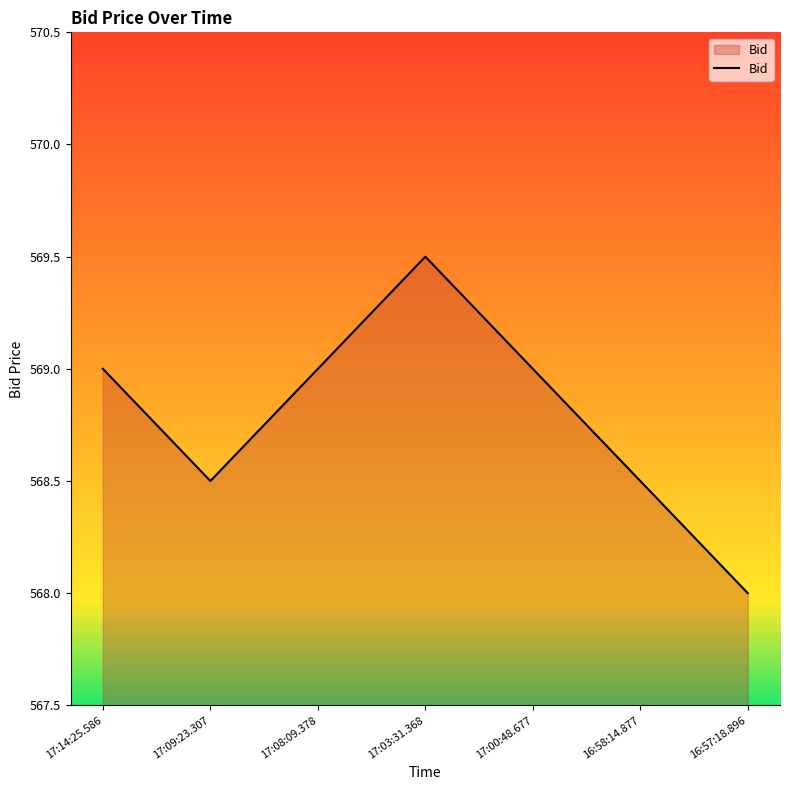

What value does the data have at 17:03:31.368?

569.5